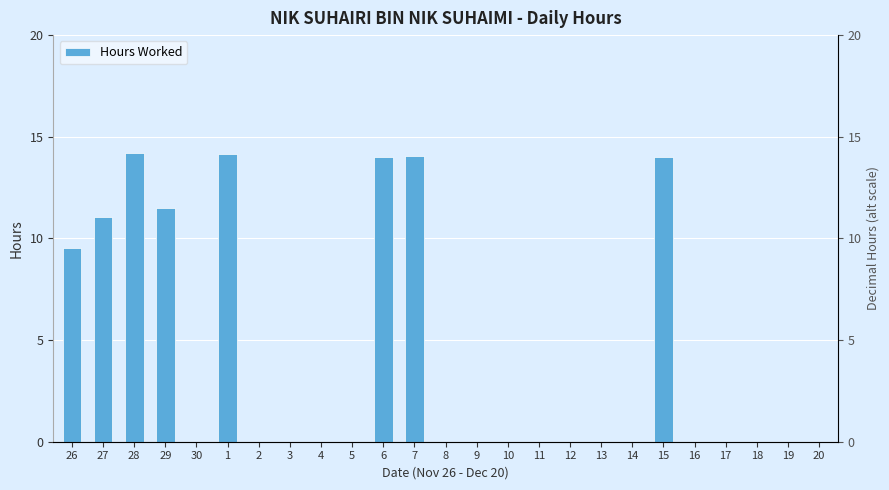

List the labels in order of value, smallest first.

30, 2, 3, 4, 5, 8, 9, 10, 11, 12, 13, 14, 16, 17, 18, 19, 20, 26, 27, 29, 6, 15, 7, 1, 28